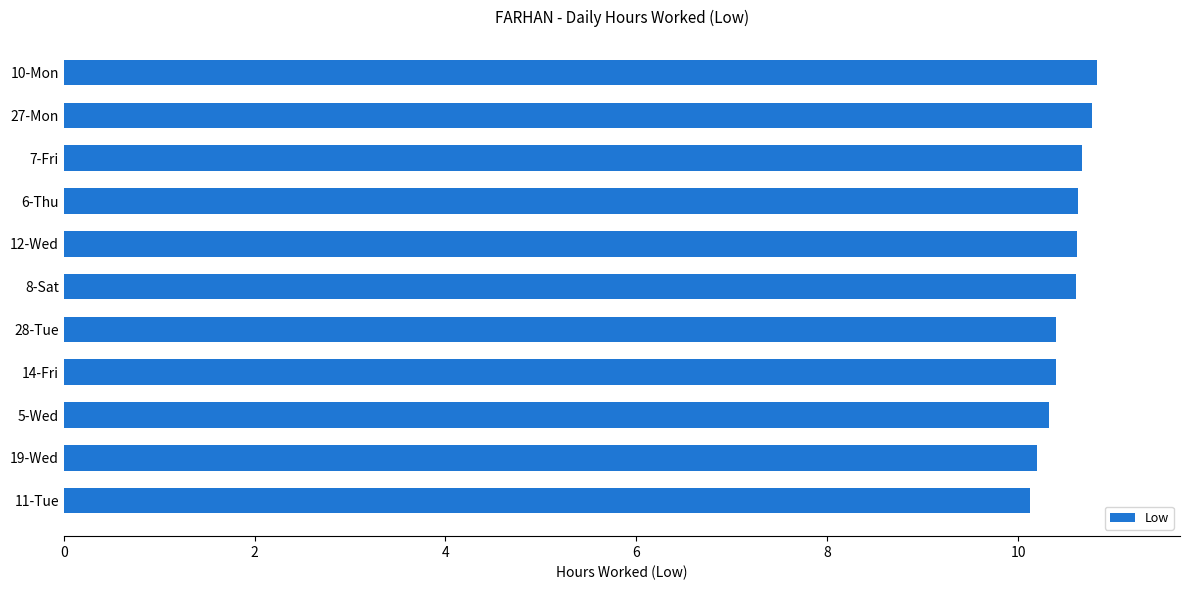

What is the ratio of the value at 10-Mon to the value at 14-Fri?

1.0